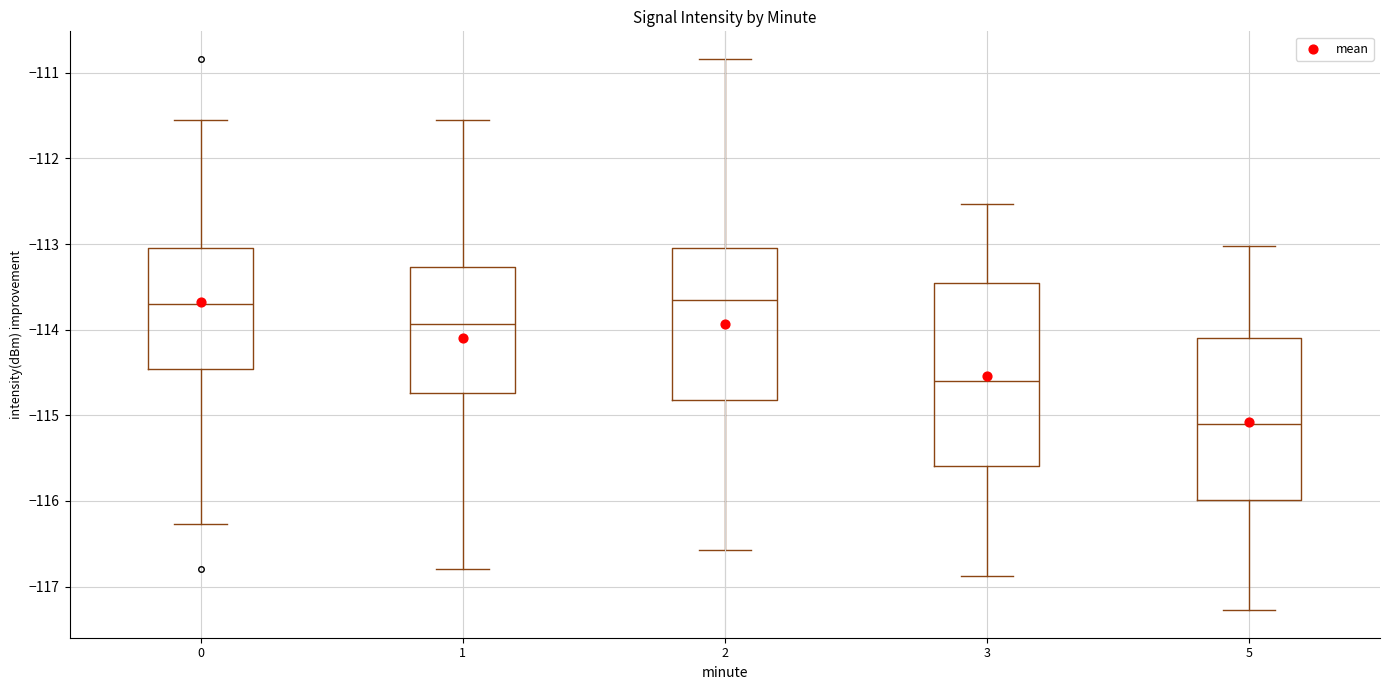

Reading left to right, transcribe this box plot: for each box, give where its median line is, the range the box spans, and where its two whiskers end, as read against the y-axis. The values are not printed on the chart, so give them approximately, as read against the axis.

0: median -113.7, box -114.5 to -113.1, whiskers -116.3 to -111.6
1: median -113.9, box -114.7 to -113.3, whiskers -116.8 to -111.6
2: median -113.6, box -114.8 to -113.0, whiskers -116.6 to -110.8
3: median -114.6, box -115.6 to -113.5, whiskers -116.9 to -112.5
5: median -115.1, box -116.0 to -114.1, whiskers -117.3 to -113.0